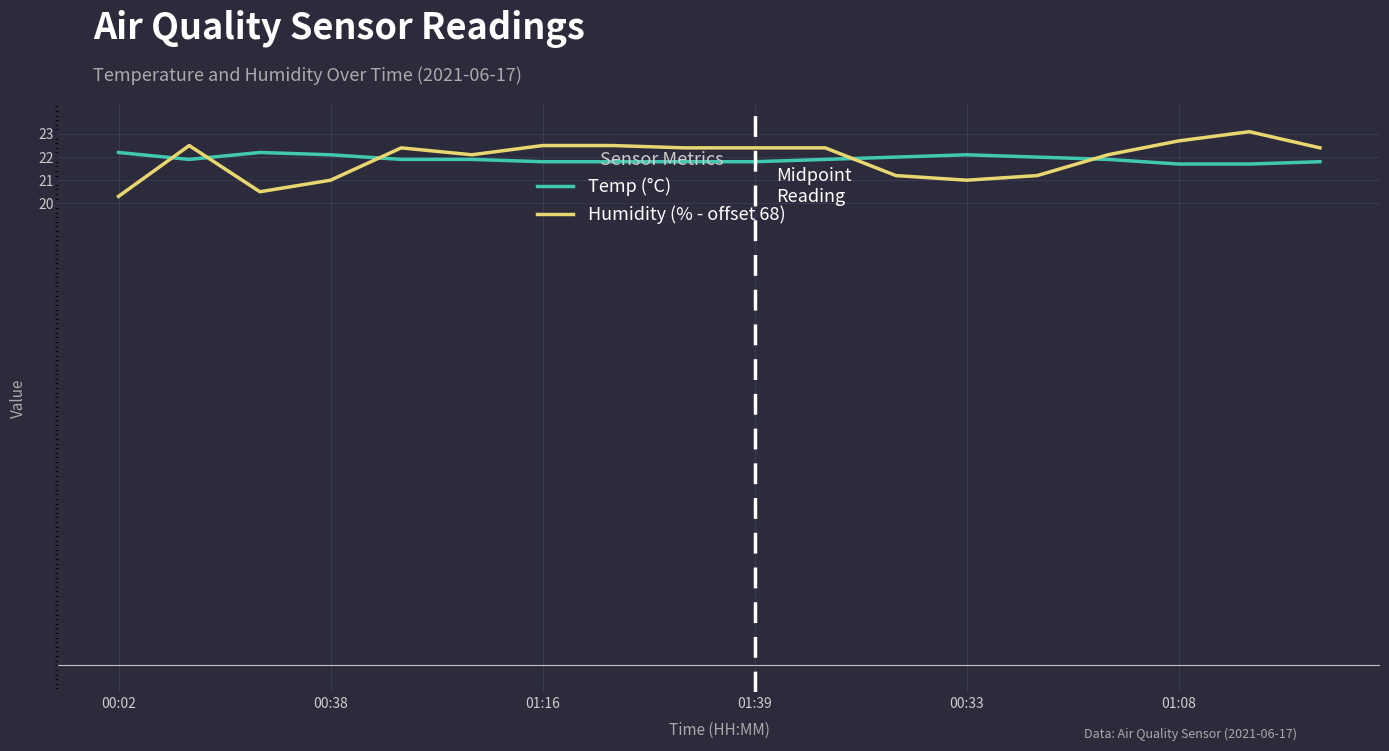

What is the highest value of the Temp (°C) series?

22.2